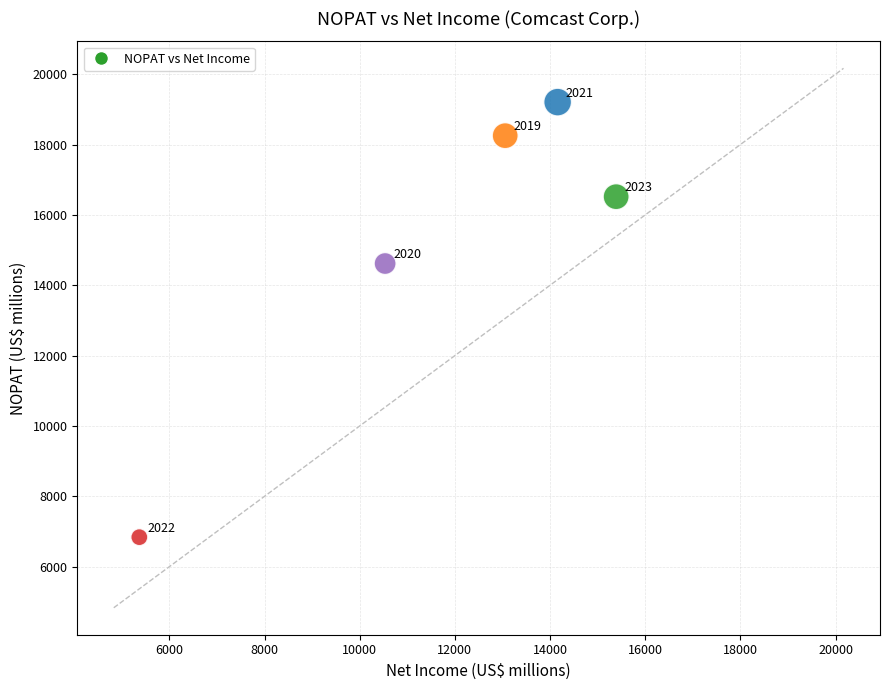

What is the range of X values (max minus min)?

10018